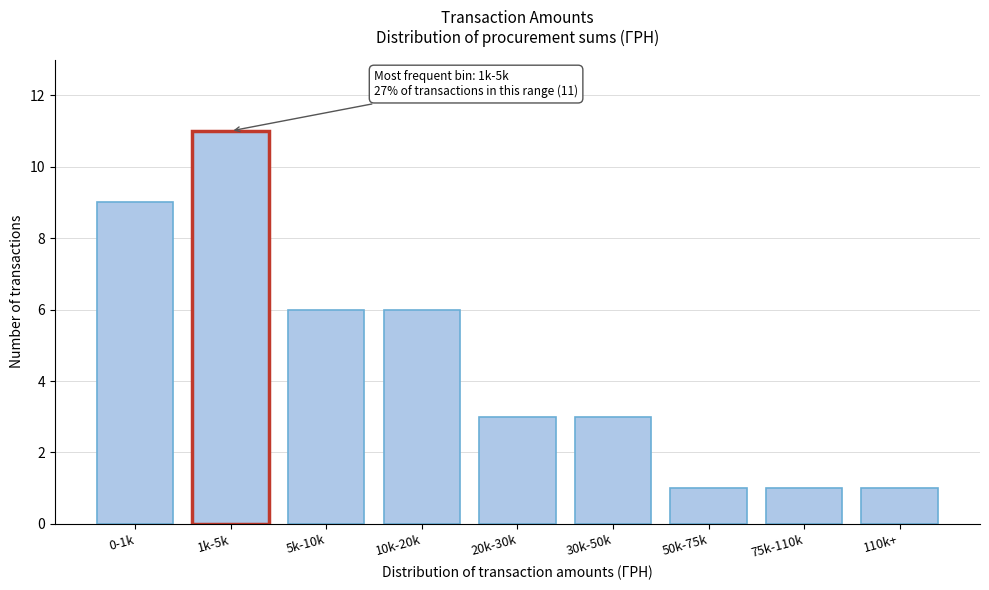

Reading left to right, extract all data points from this chart.

9	11	6	6	3	3	1	1	1